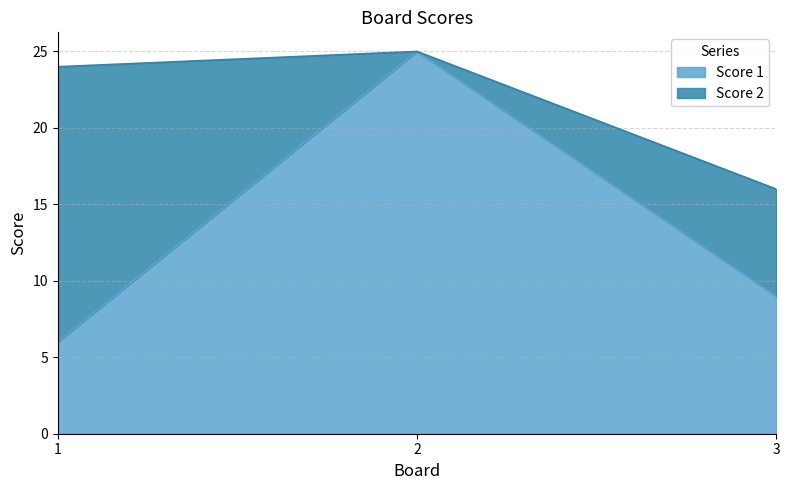

What is the maximum value shown in the chart?

25